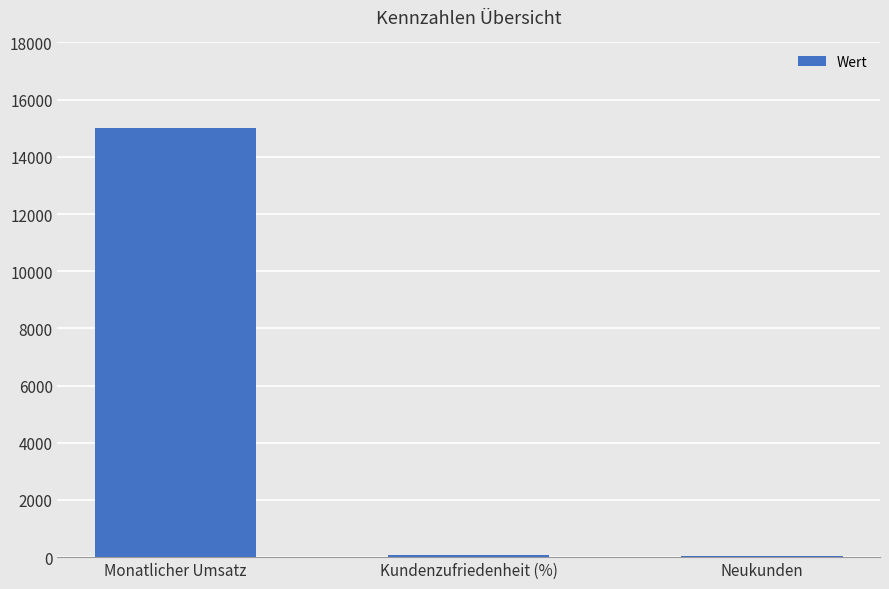

The chart shows a value of 10209 at Monatlicher Umsatz. True or false?

False